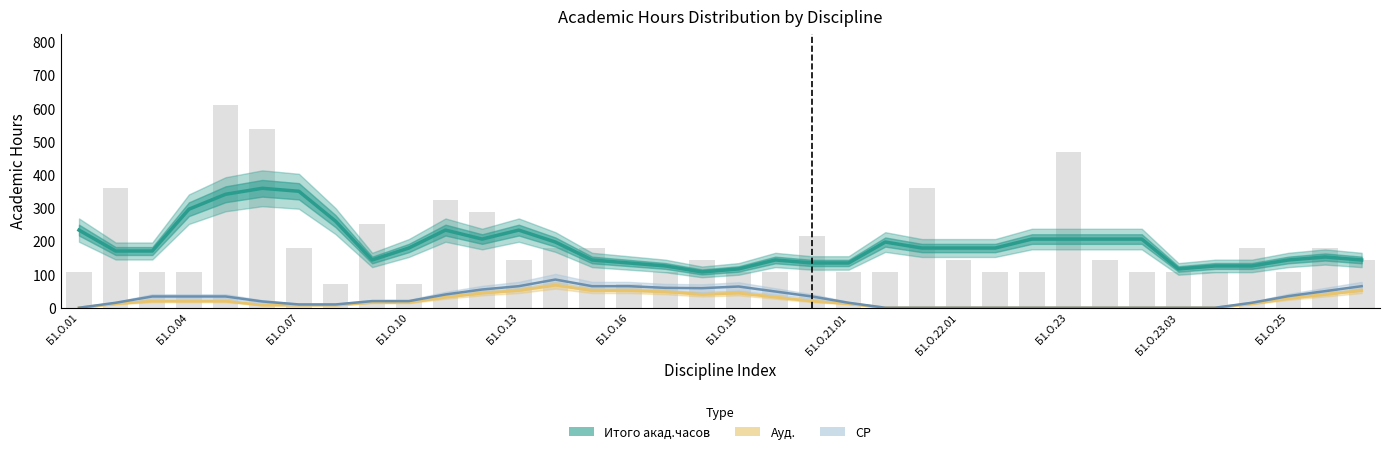

Which series changed the most between Б1.О.16 and 16?

Итого акад.часов